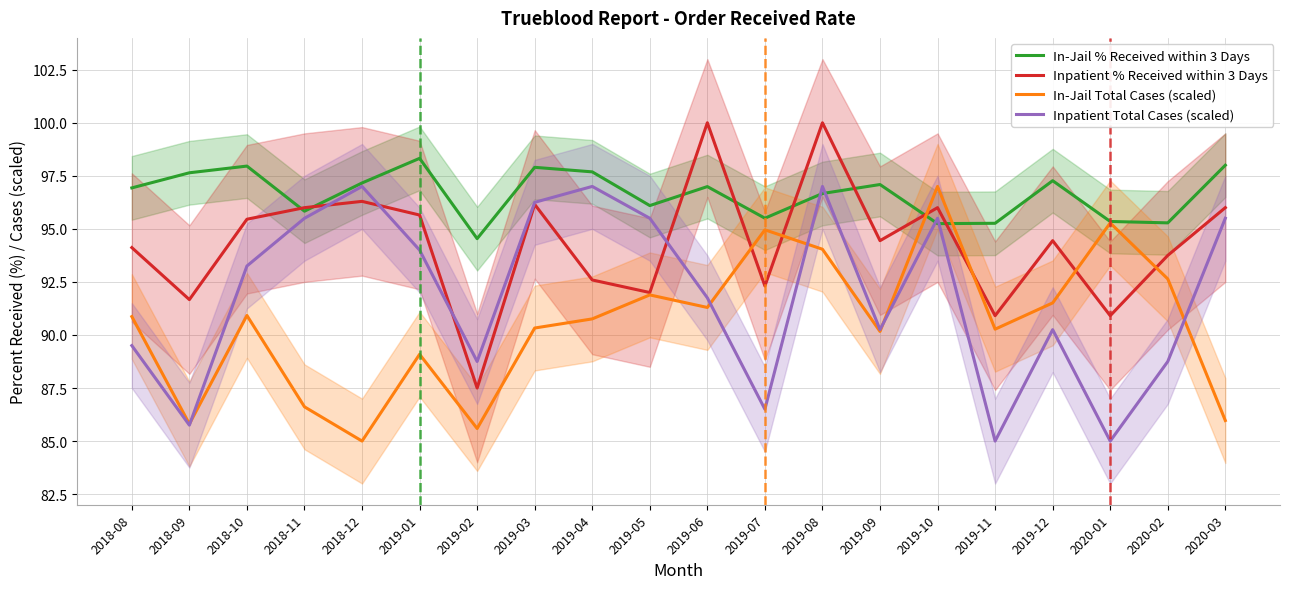

Between 2018-09 and 2019-10, which series saw the biggest shift?

In-Jail Total Cases (scaled)